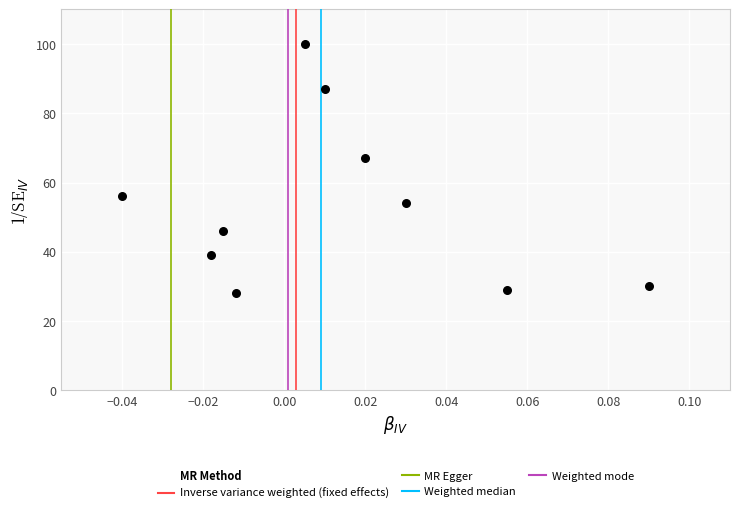

What Y value in the scatter plot is closest to 64?

67